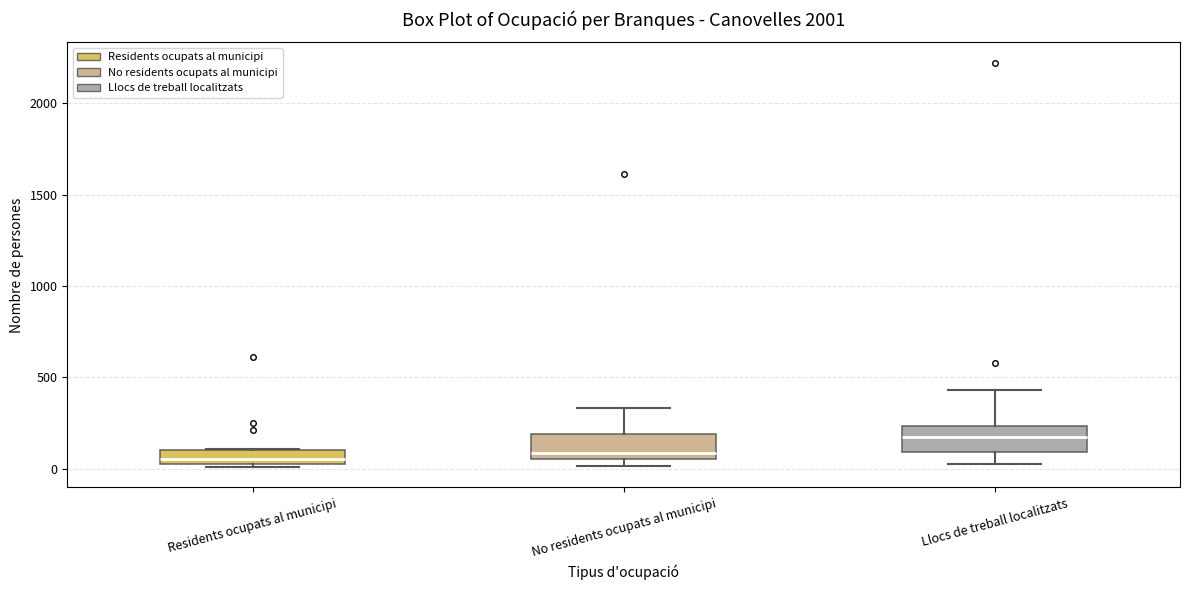

Where is the lower edge of the box for Residents ocupats al municipi on the y-axis? The values are not printed on the chart, so give them approximately, as read against the axis.

50